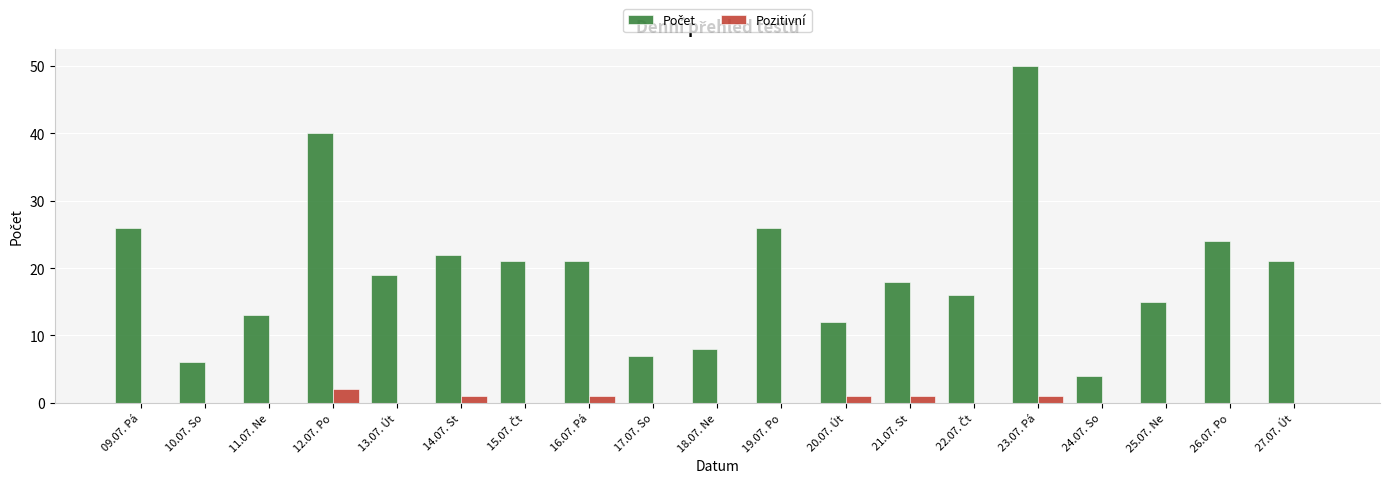

At which category does the chart reach its peak across all series?

23.07. Pá